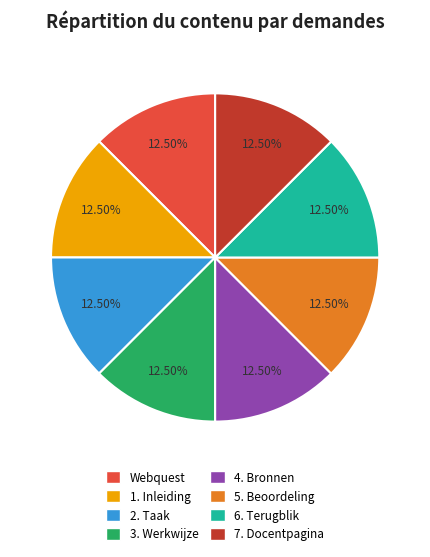

How many segments does this pie chart have?

8